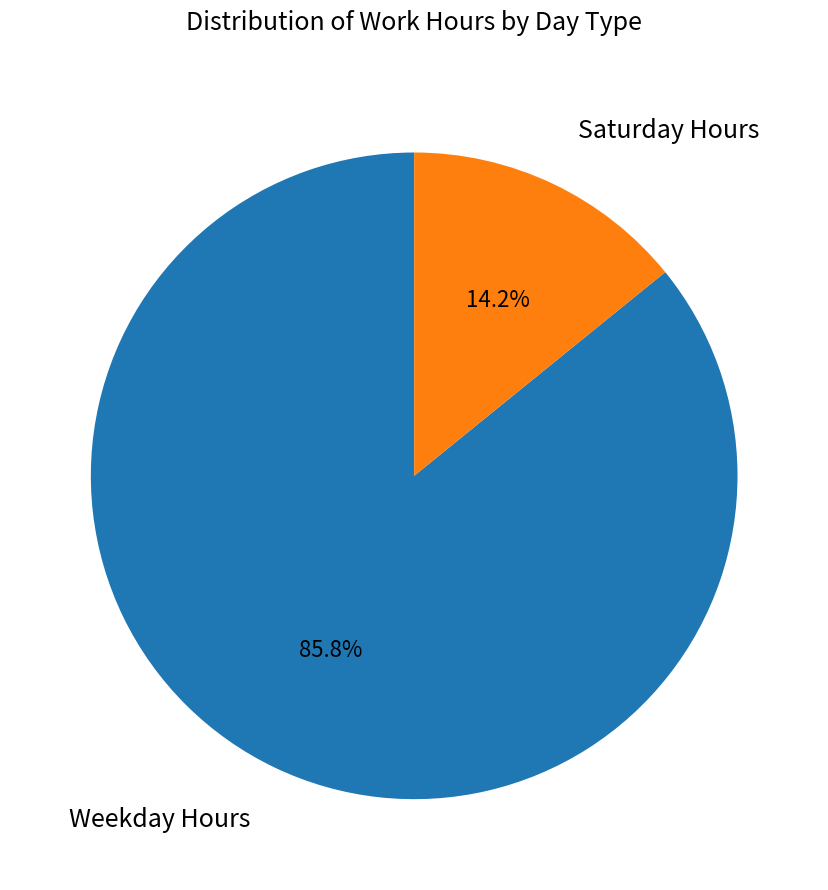

Which slice is the largest?

Weekday Hours